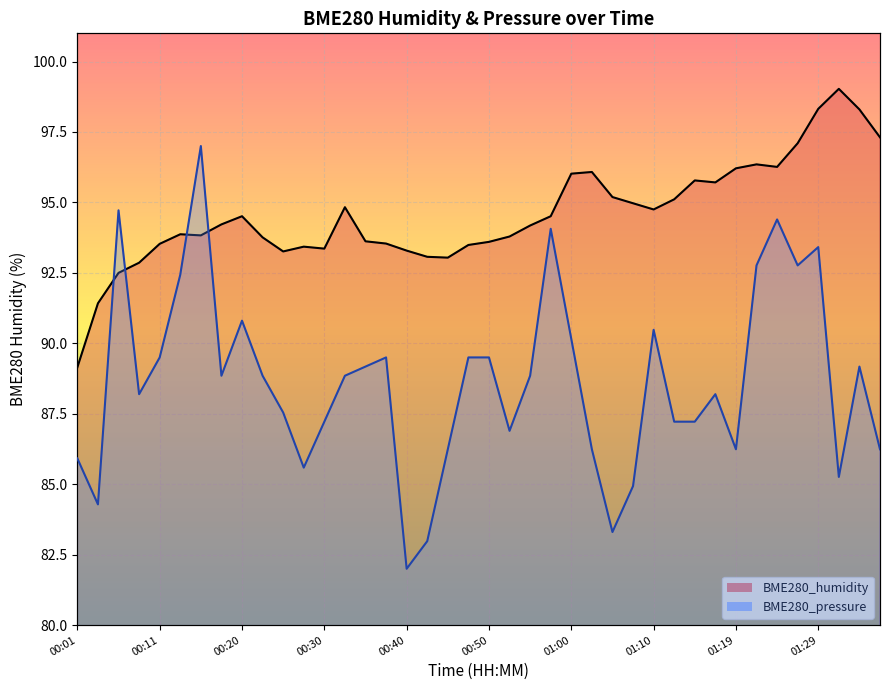

What position from the left is 29?

30